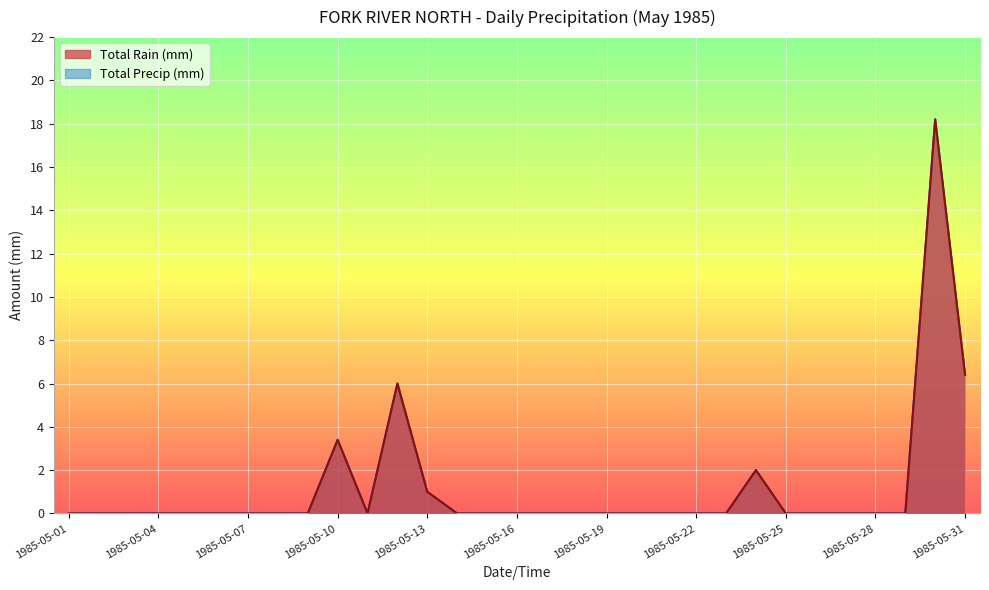

True or false: Total Precip (mm) has more than 1 interior local peaks.

True